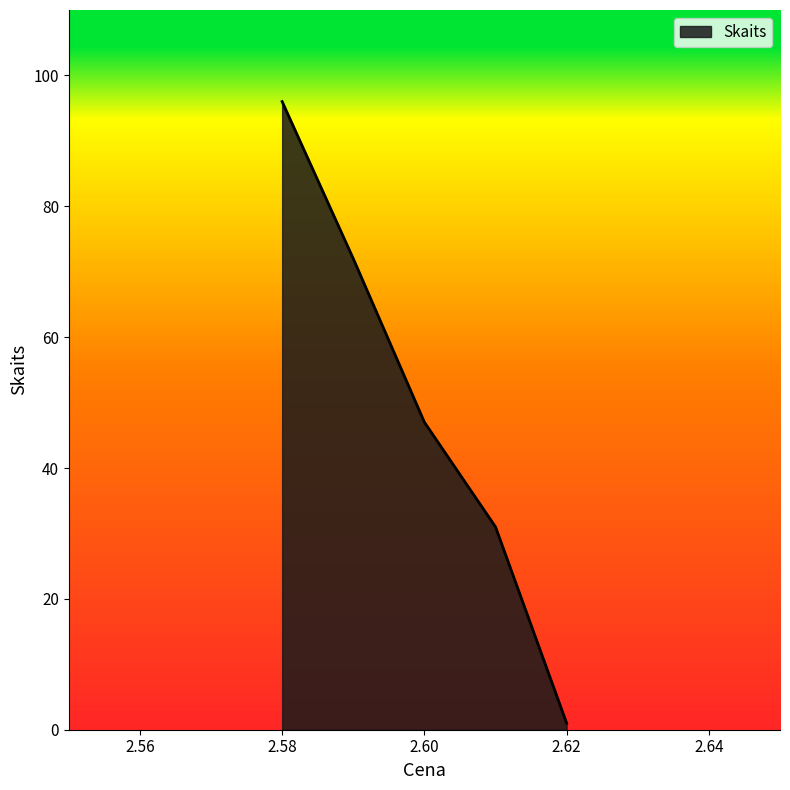

What is the greatest value displayed?

96